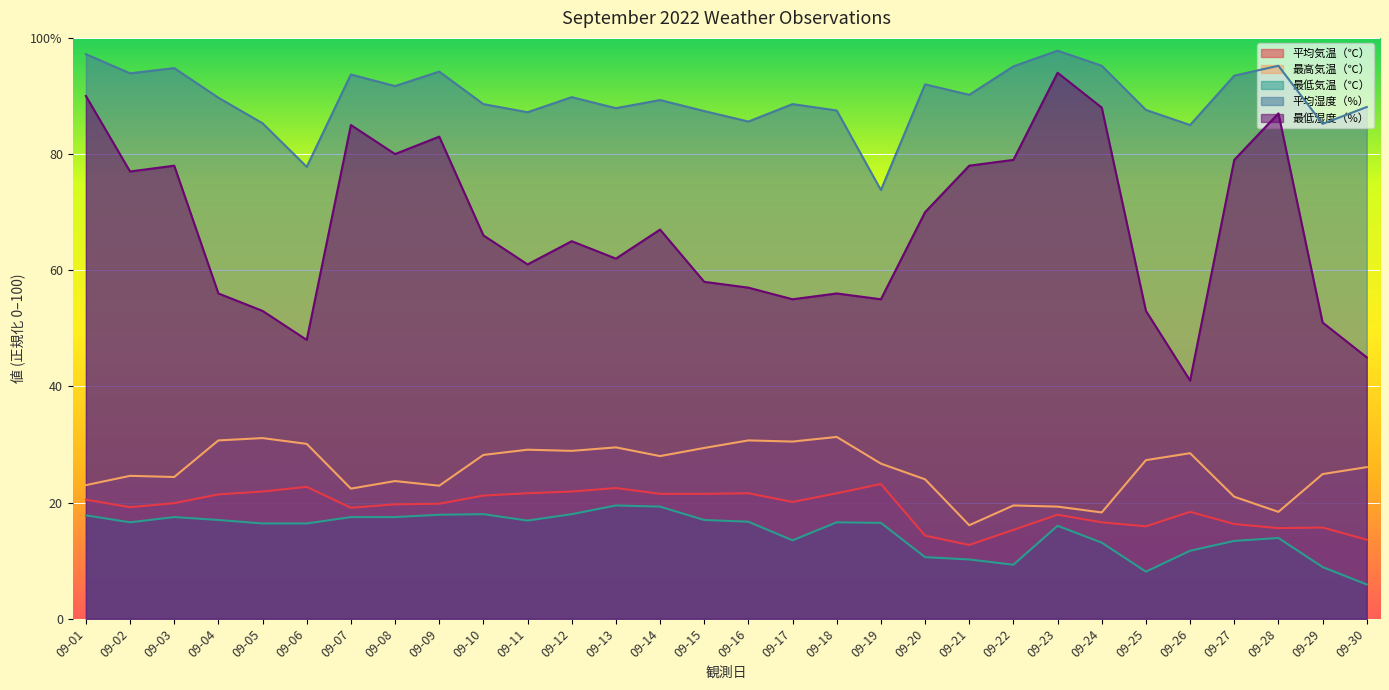

True or false: 最高気温（℃） and 最低湿度（%） cross at least once.

False